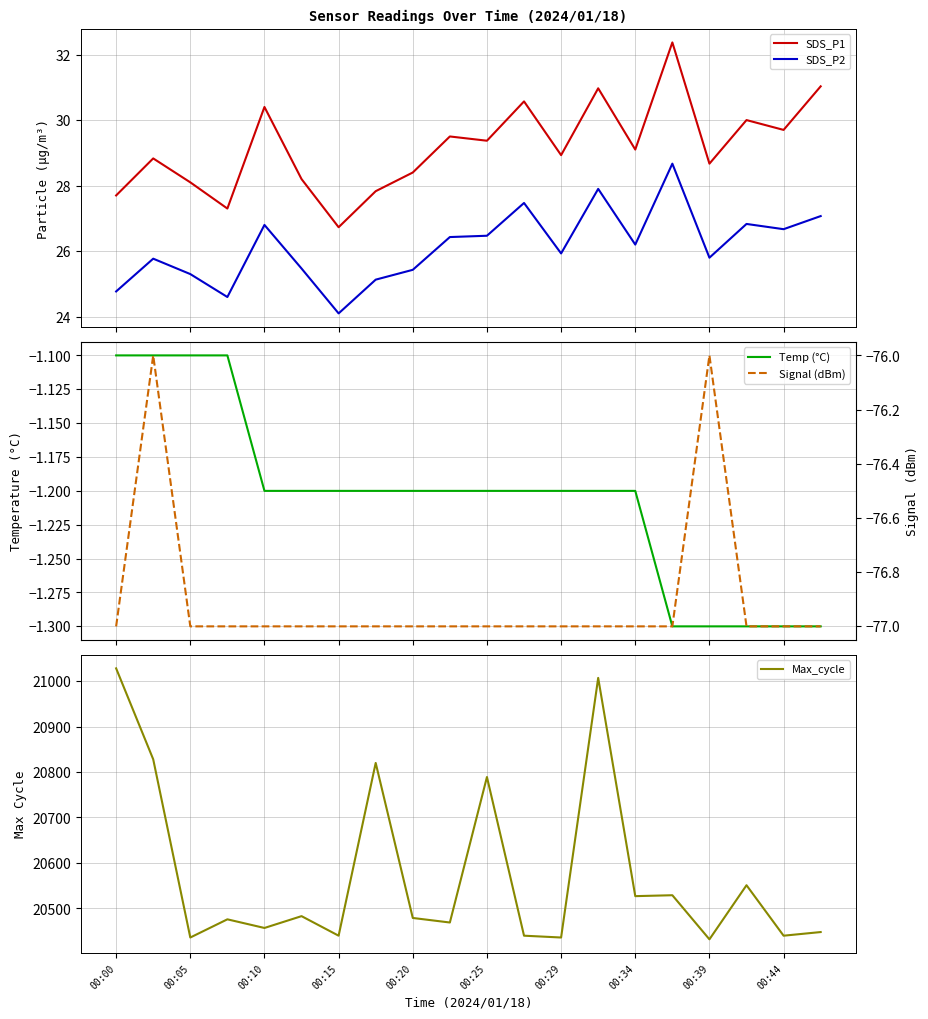

Is this an area chart (filled region under the line)?

No